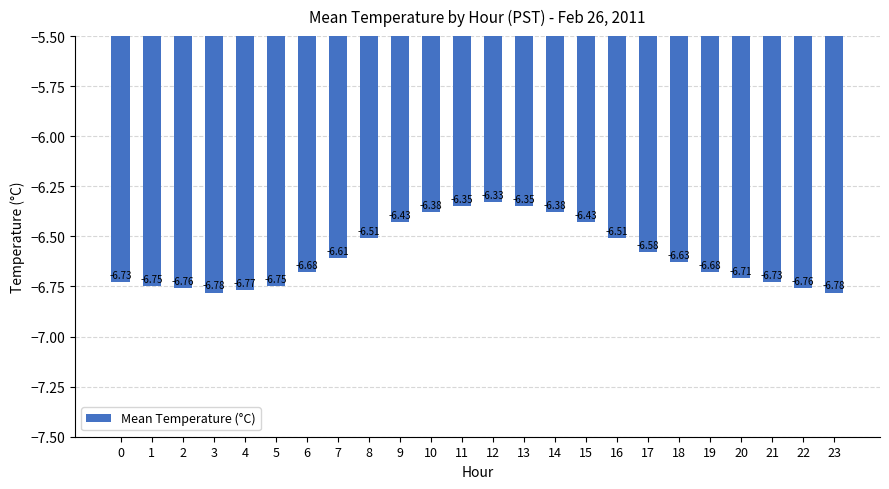

What is the sum of the values at 4 and 17?

-13.3